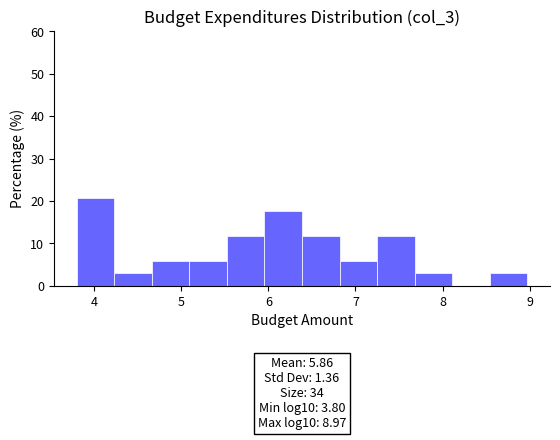

Over which range of the x-axis is the bar tallest?

3.8 to 4.2